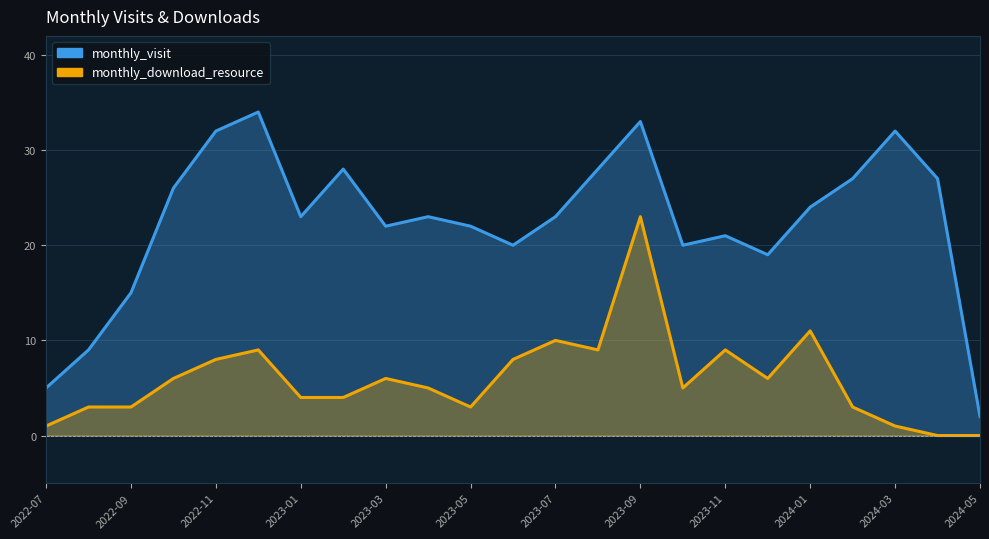

What is the approximate value of monthly_visit at 2023-04, to the nearest 5?

25